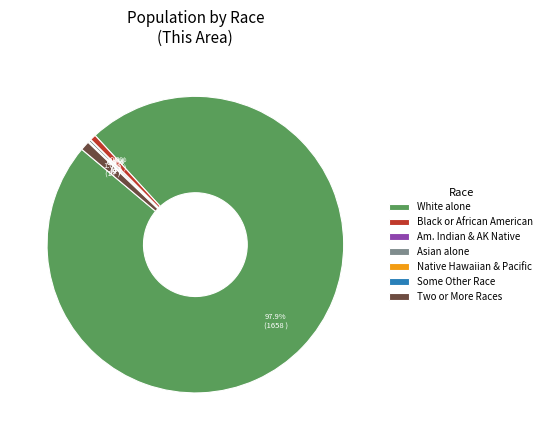

Does Two or More Races represent more than half of the total?

No